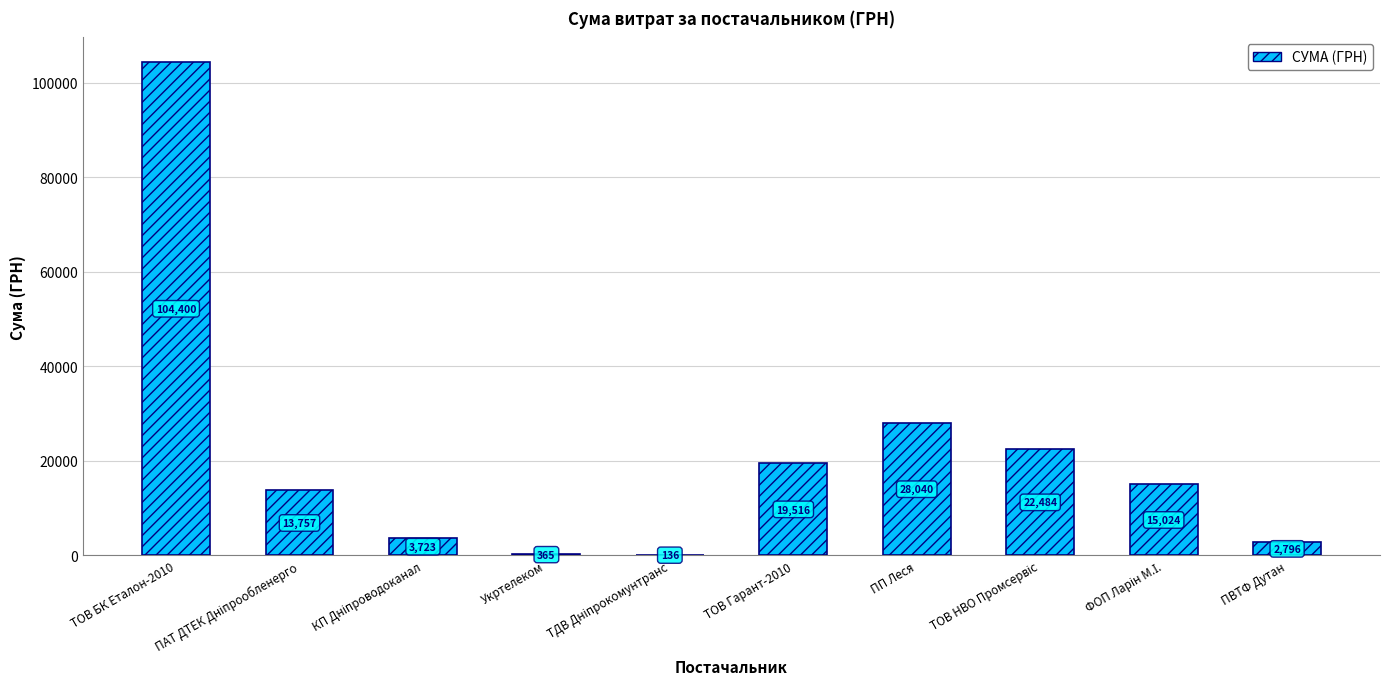

Between ПП Леся and ТОВ Гарант-2010, which is larger?

ПП Леся